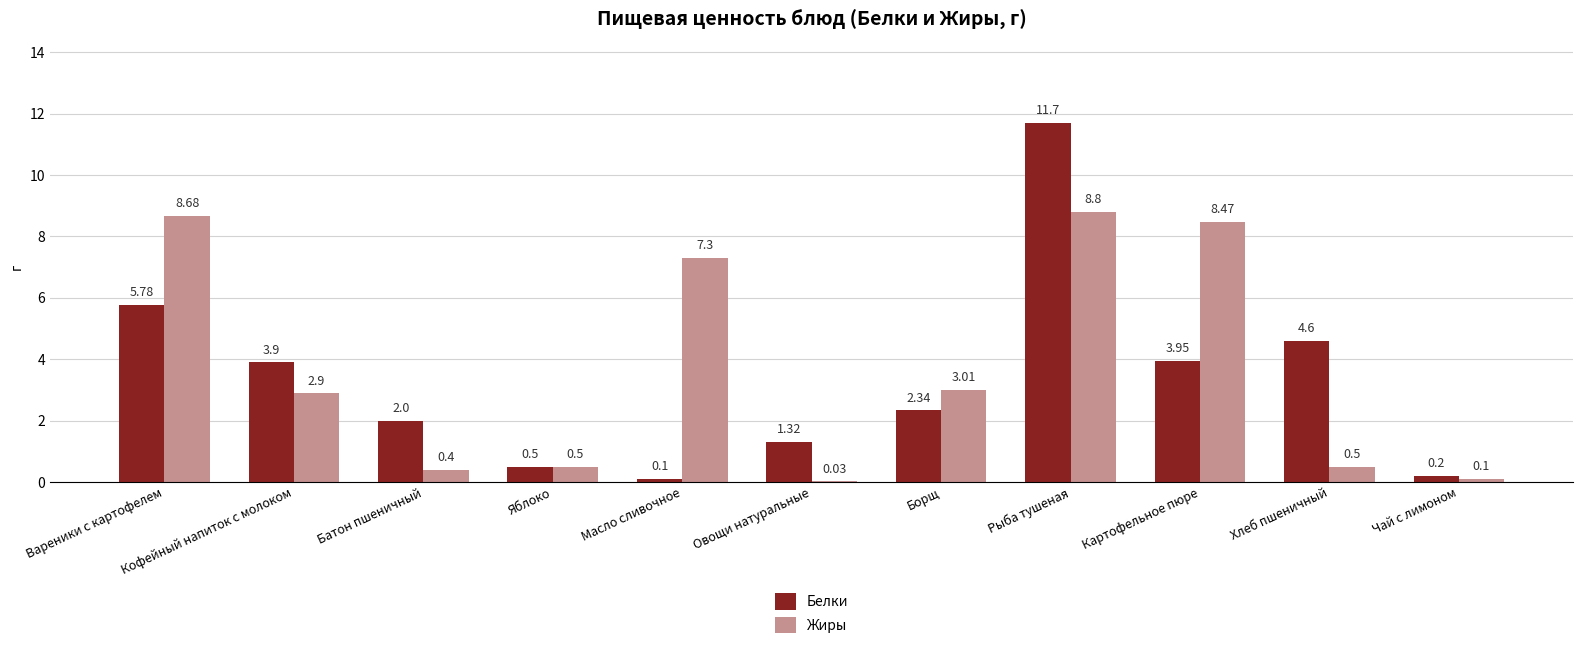

Where does the Жиры series first go above 2?

Вареники с картофелем